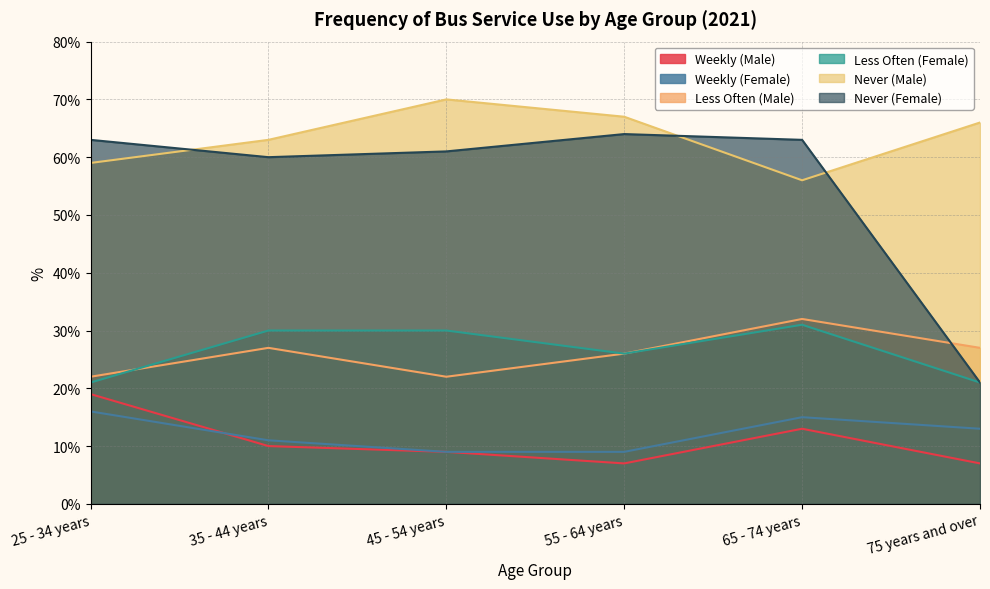

What is the label of the 5th point from the left?

65 - 74 years